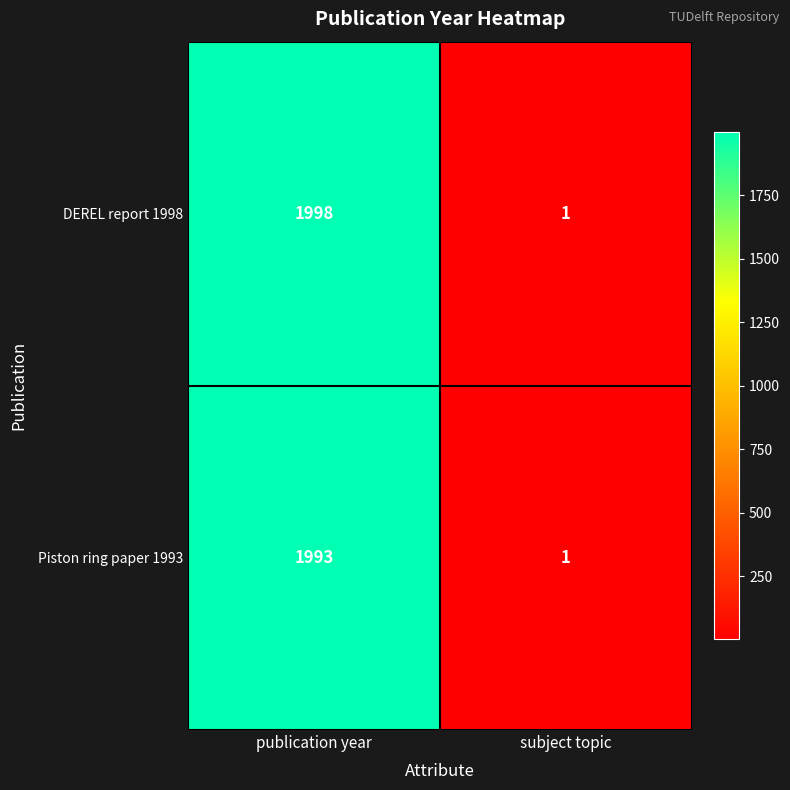

At which category is the sum across all series the highest?

publication year